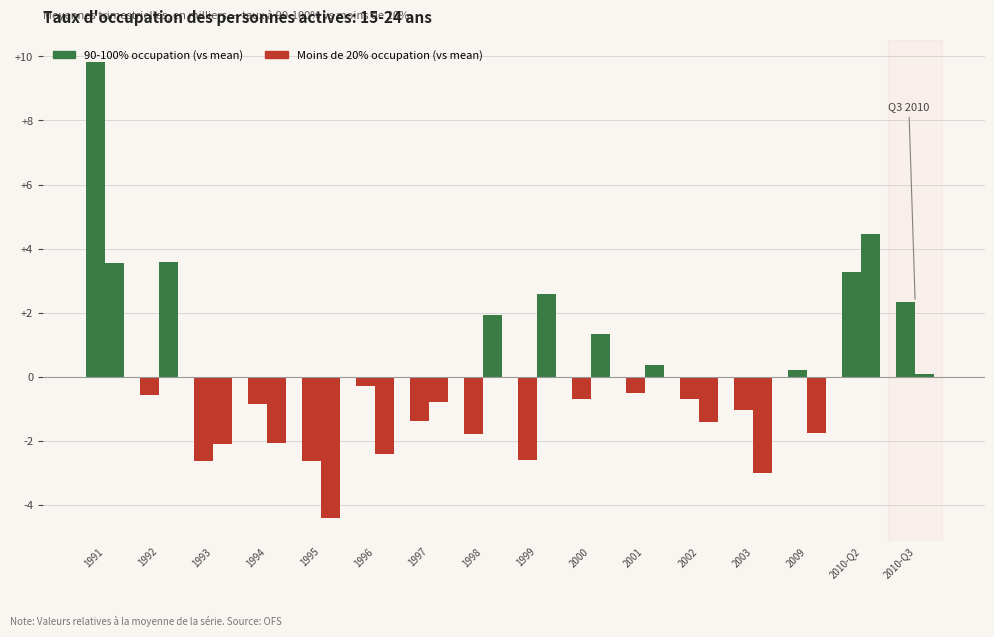

Does the chart contain any negative values?

Yes